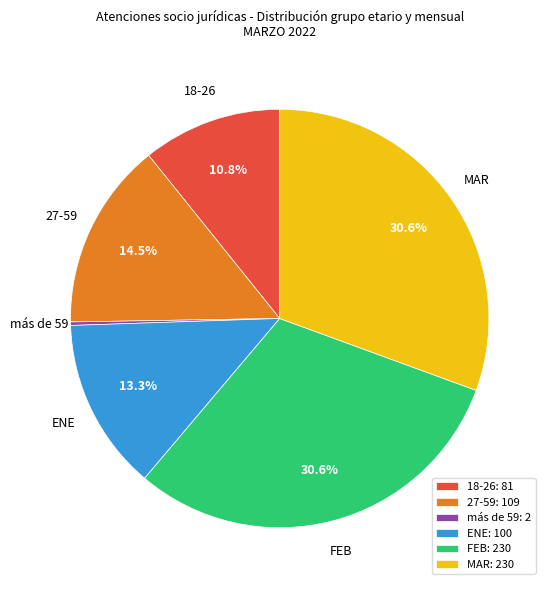

The ENE slice represents 13% of the pie. True or false?

True